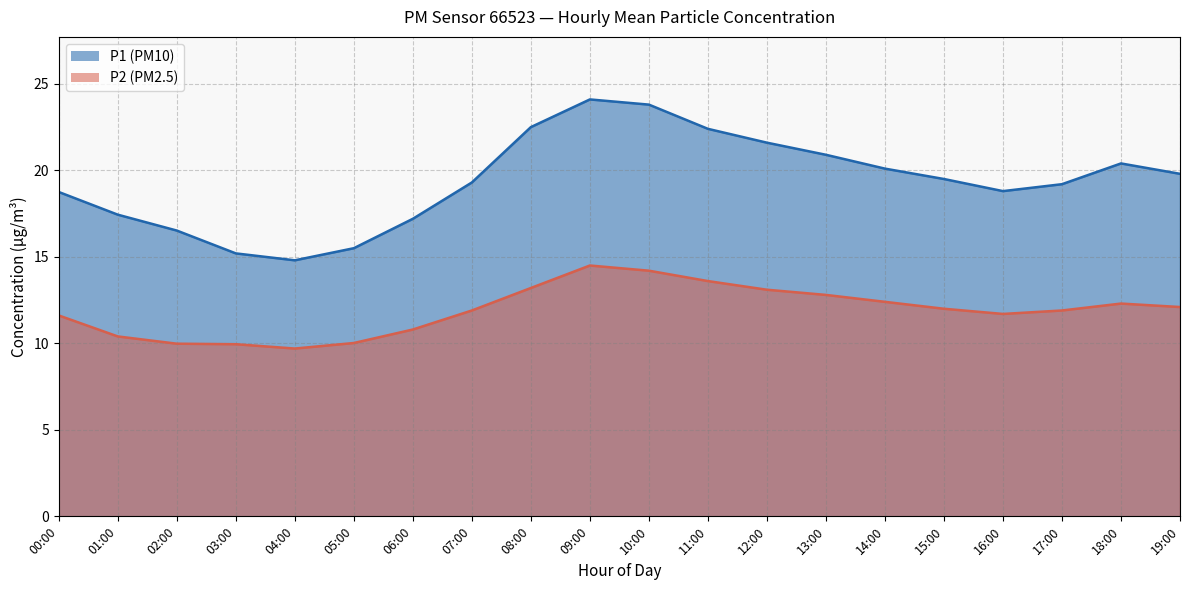

What is the difference between the P2 values at 16:00 and 00:00?

0.1